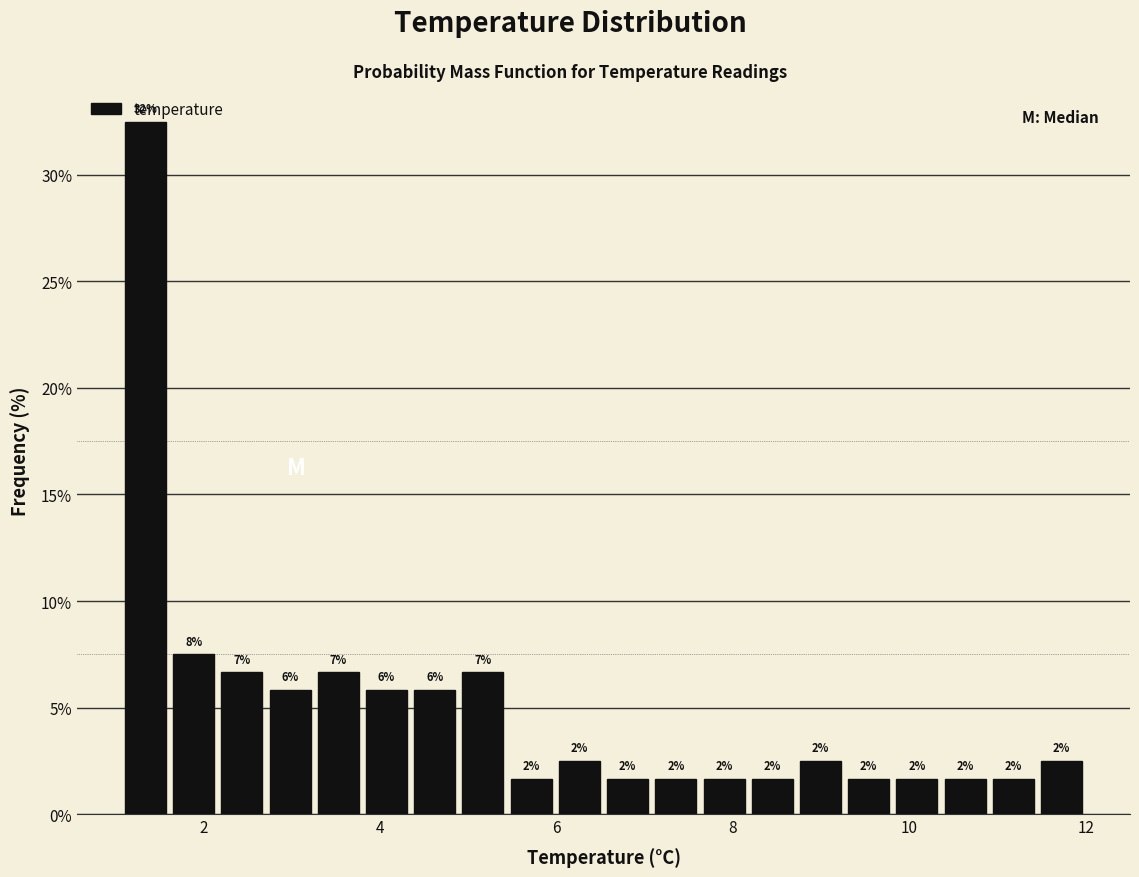

Read against the x-axis, roughly where is the centre of the tallest bar?

1.4